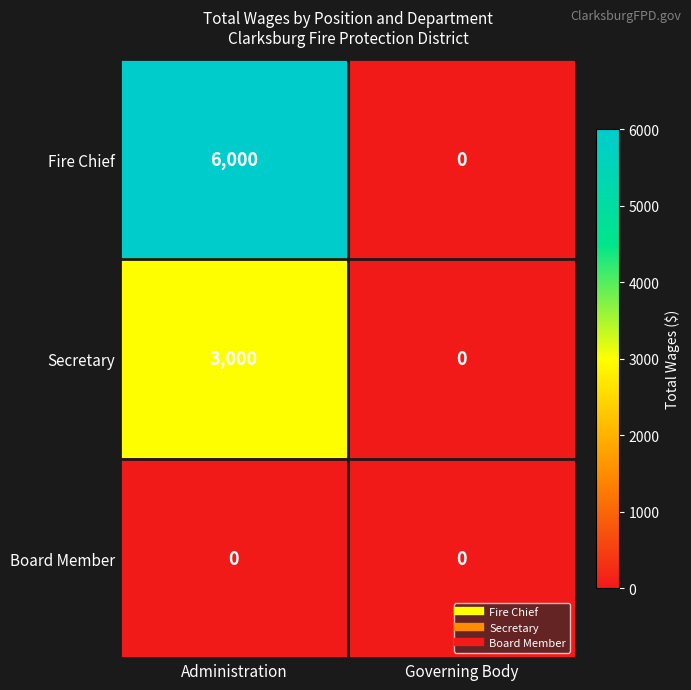

Rank the series by their average value, from highest to lowest.

Fire Chief, Secretary, Board Member